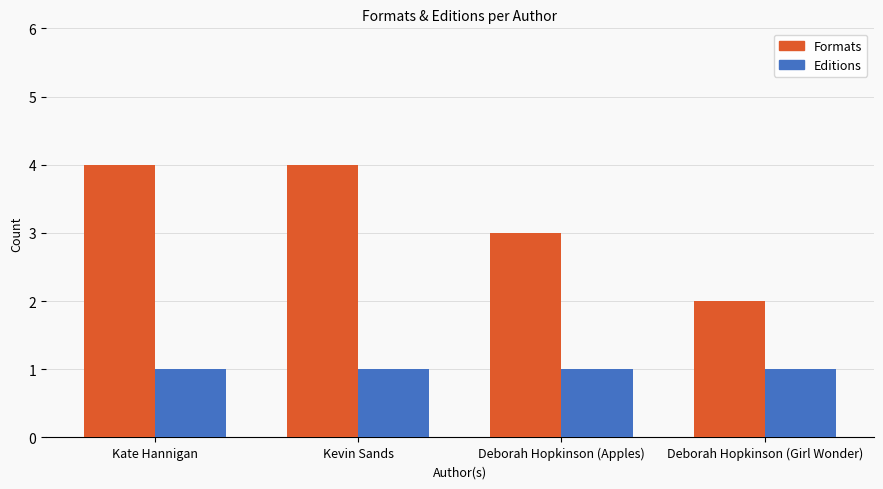

What is the maximum value for Editions?

1